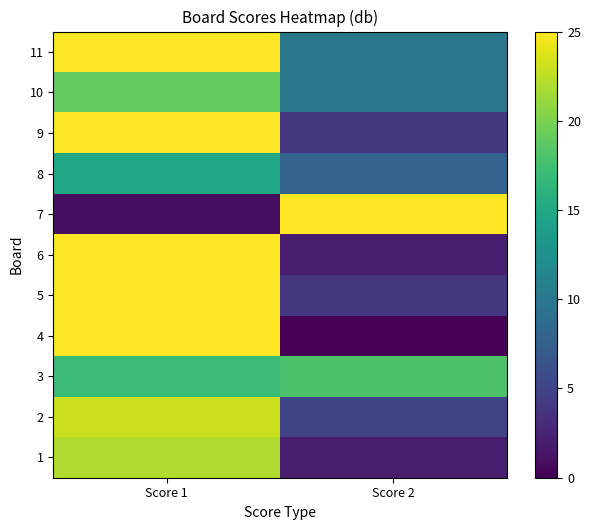

Which category has the lowest value across all series?

Score 2